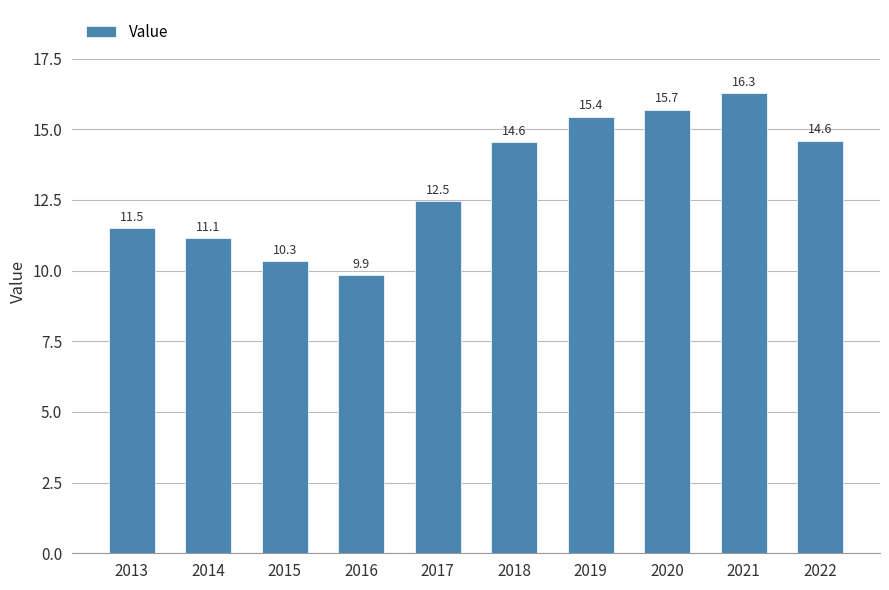

What is the difference between the maximum and minimum values?

6.4